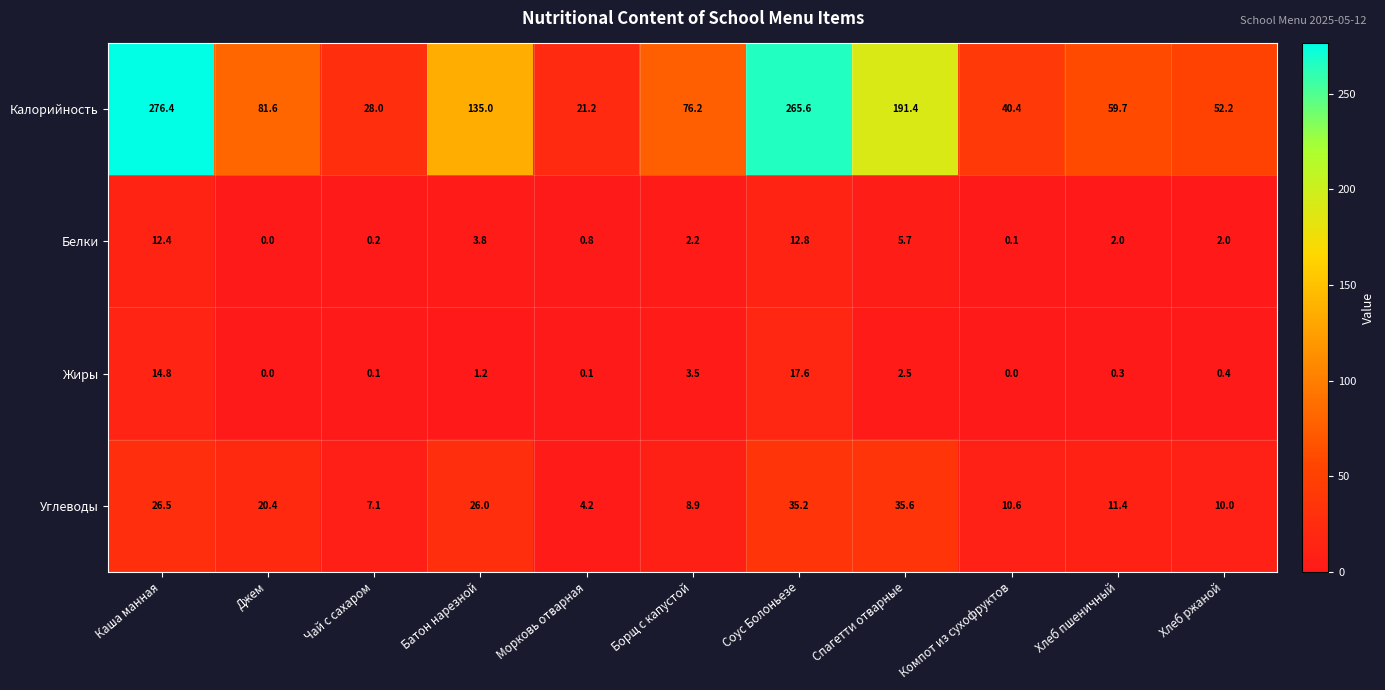

What is the difference between the Калорийность values at Борщ с капустой and Соус Болоньезе?

189.4